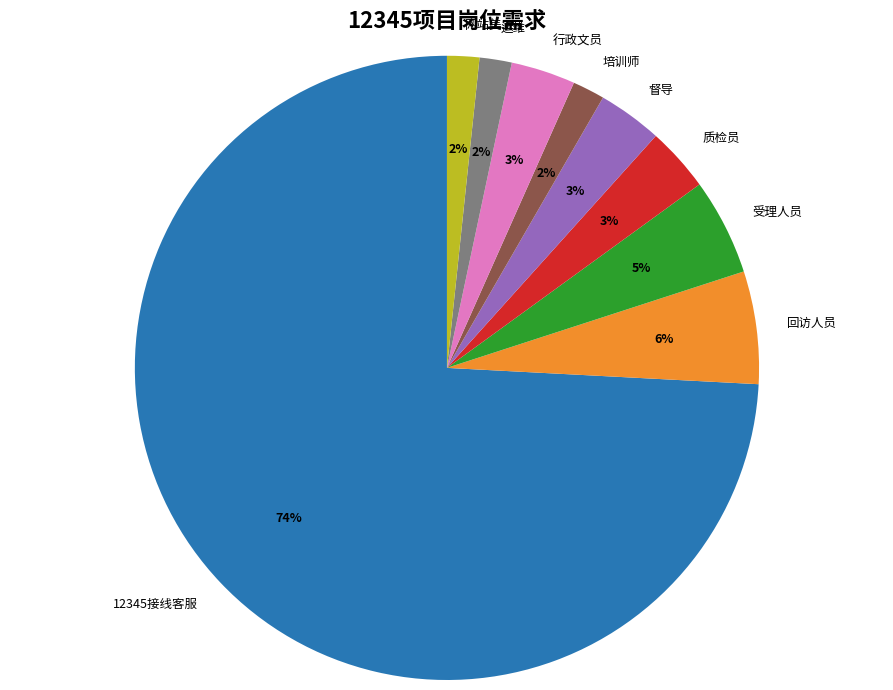

How many segments does this pie chart have?

9